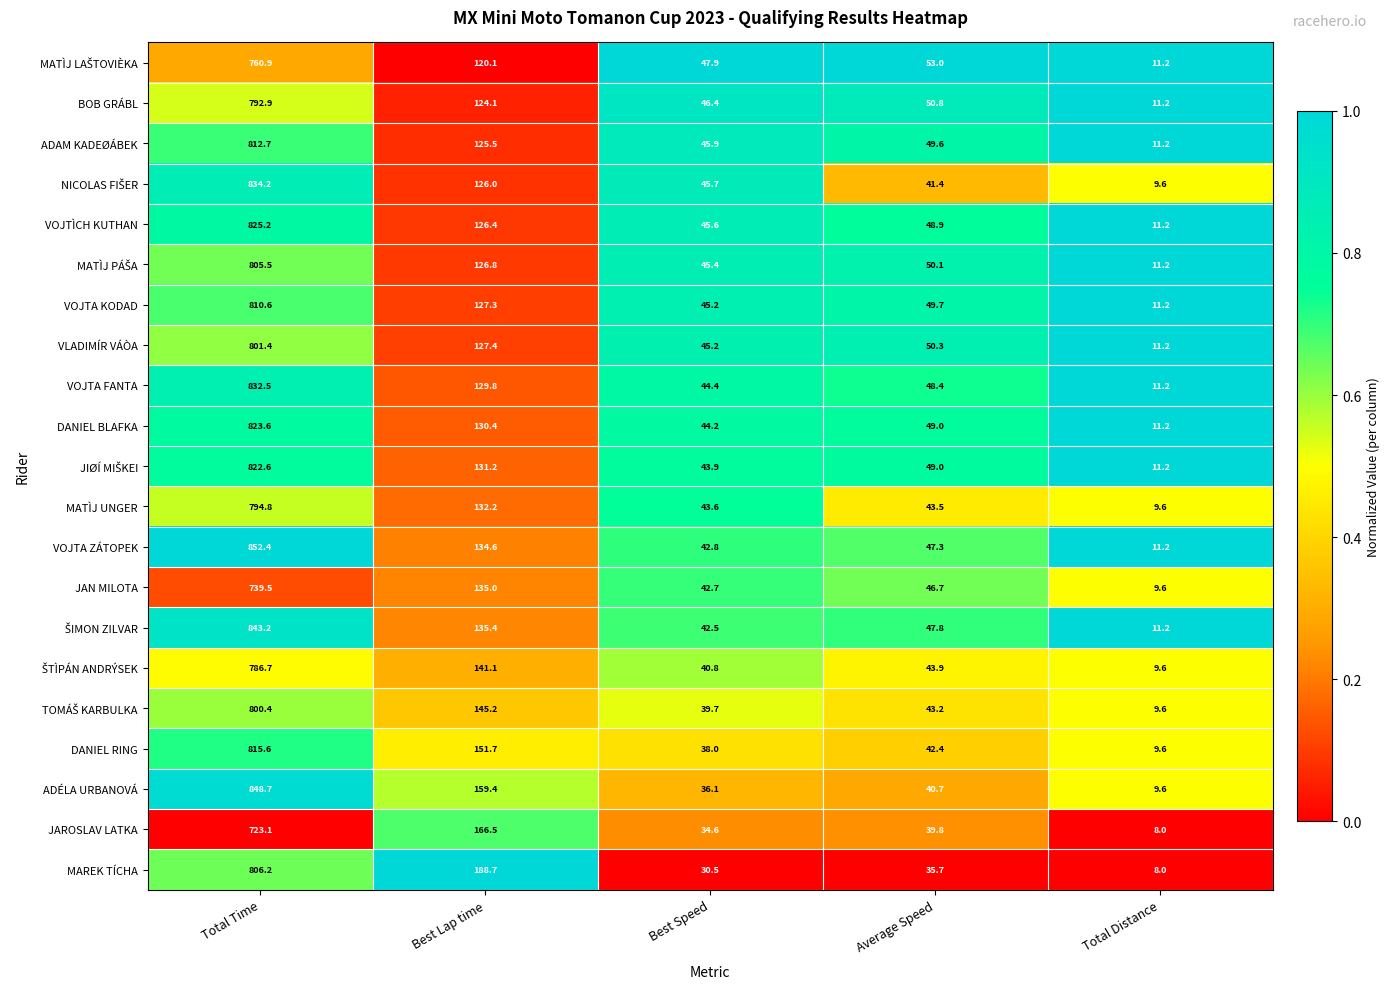

The value of ADÉLA URBANOVÁ at Best Speed is 36.1. True or false?

True